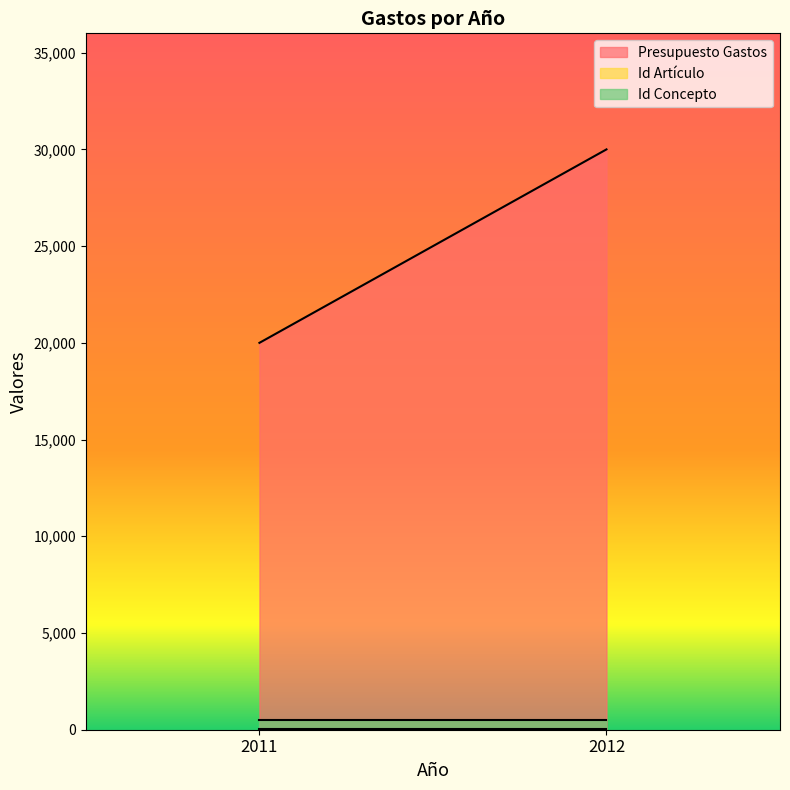

Reading left to right, extract all data points from this chart.

Presupuesto Gastos: 2011=20000	2012=30000
Id Artículo: 2011=49	2012=49
Id Concepto: 2011=490	2012=490